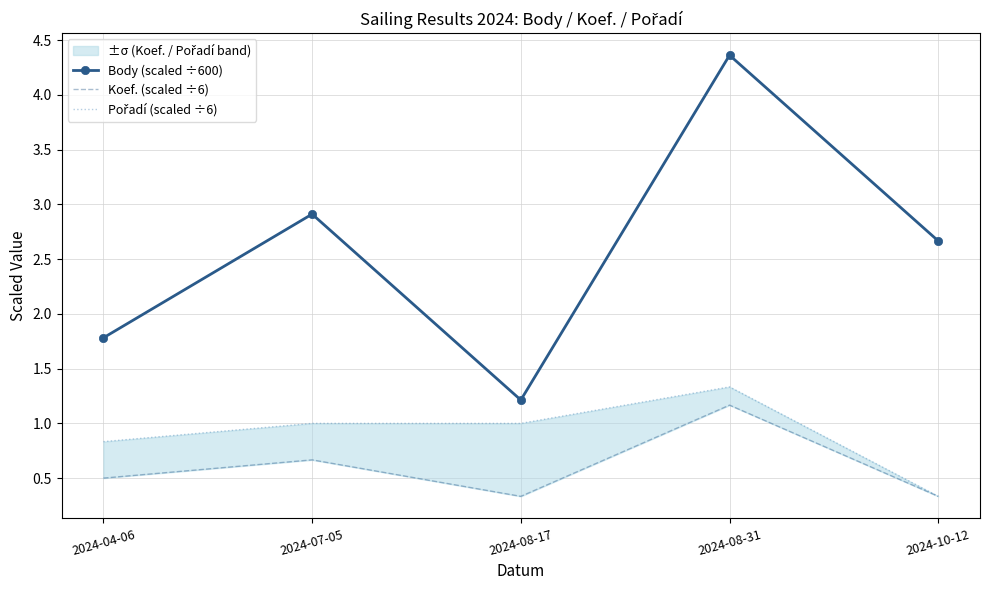

At which category does Body (scaled ÷600) reach its first local peak?

2024-07-05